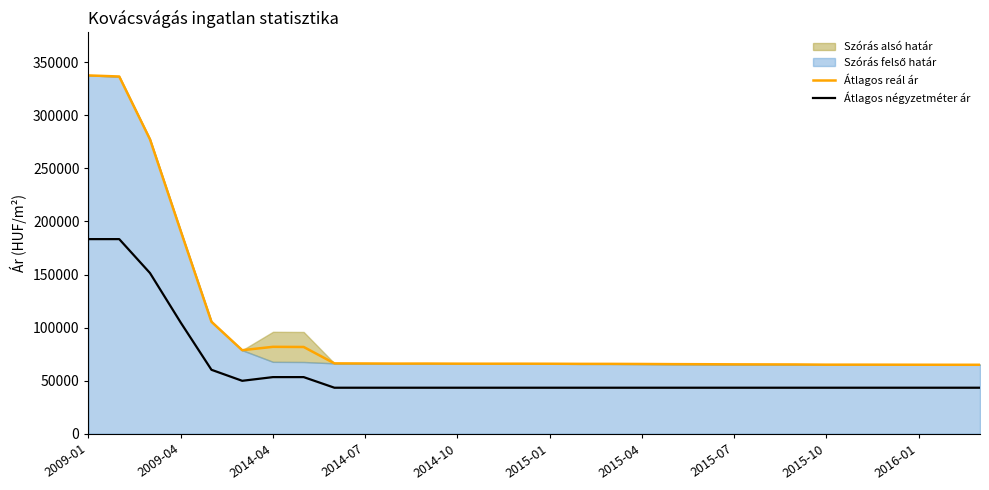

Is it true that Átlagos négyzetméter ár equals 43333 at 2015-10?

True